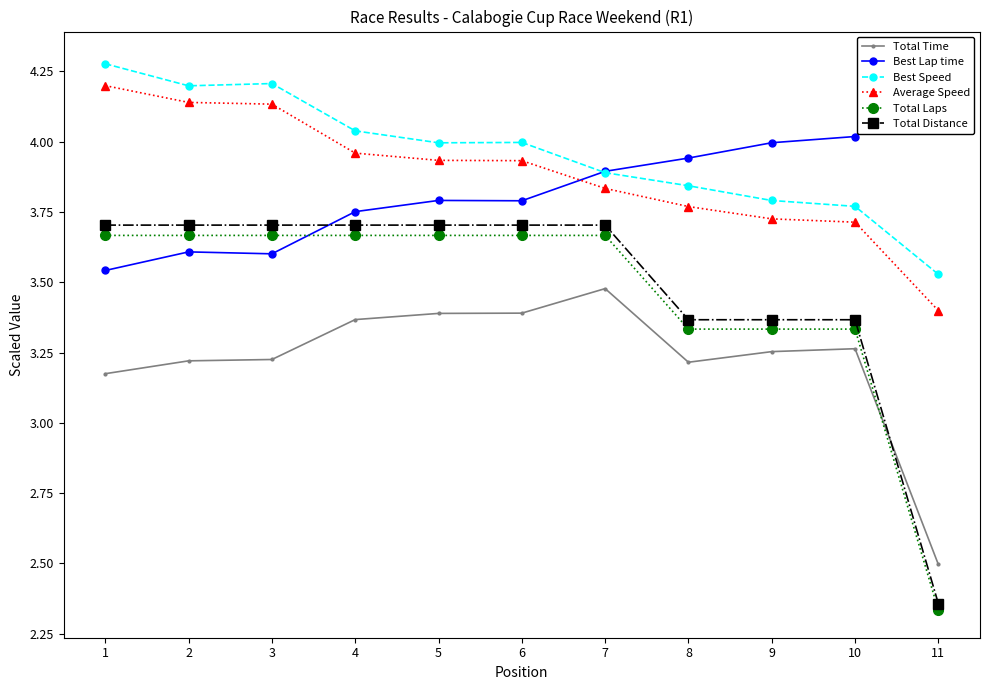

At 1, list the series in order from largest to smallest.

Best Speed, Average Speed, Total Distance, Total Laps, Best Lap time, Total Time